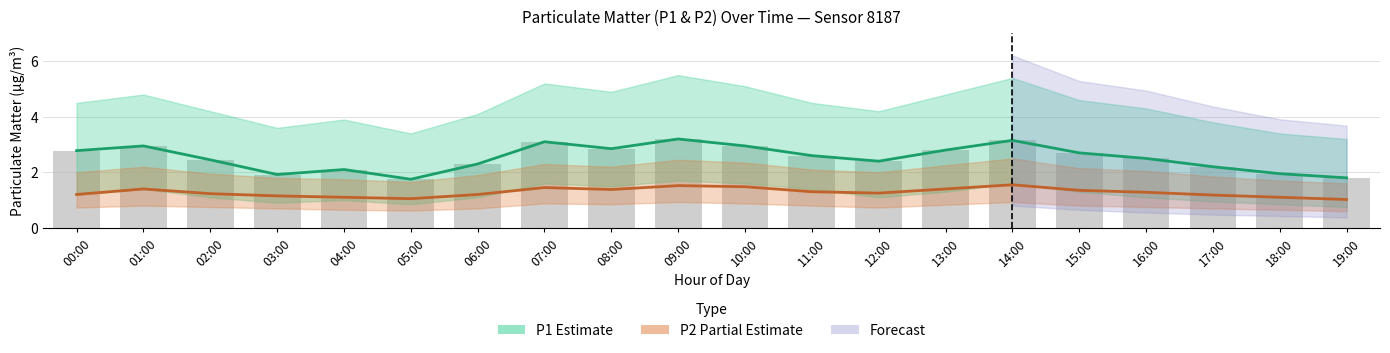

At how many categories does at least one series exceed 2?

16